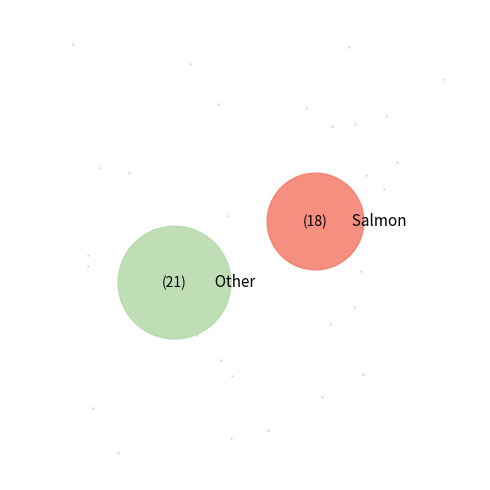

True or false: OPUS4-6382 accounts for 63% of the total.

False